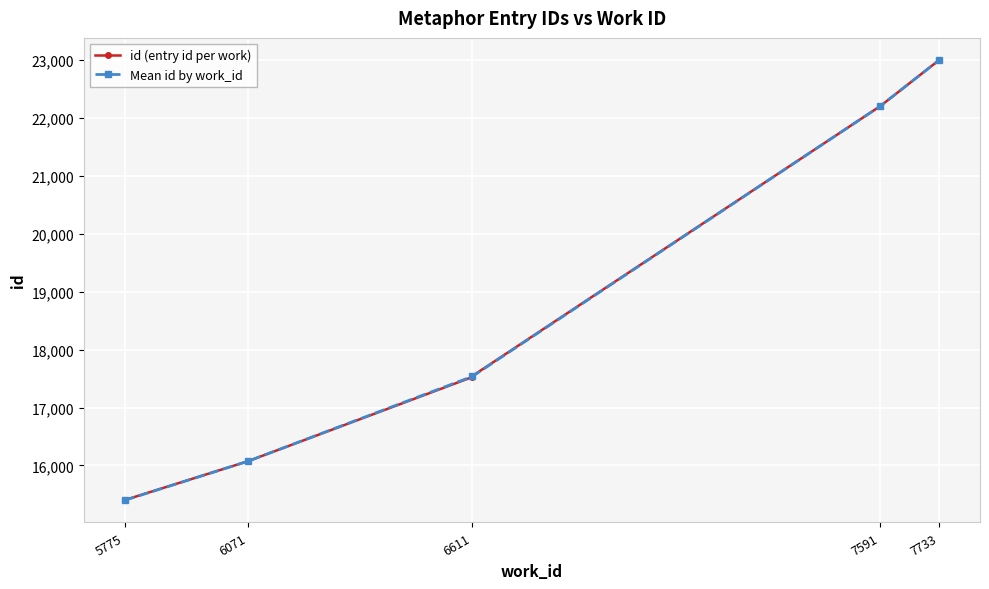

What is the smallest value displayed?

15395